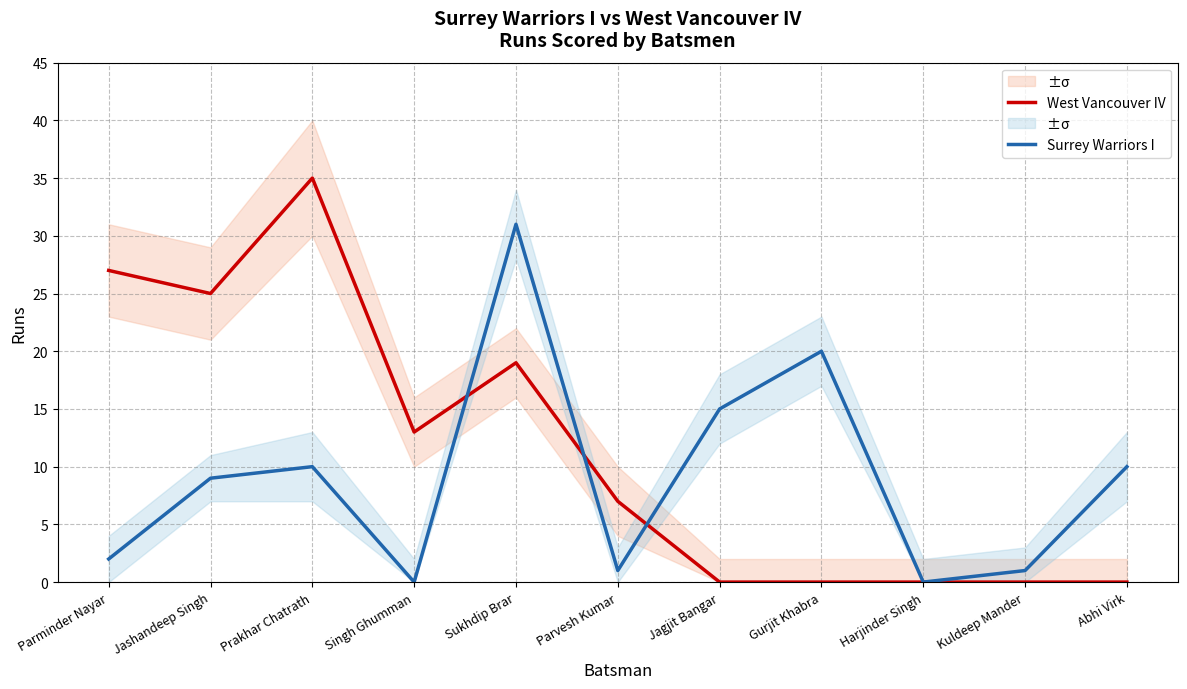

How many lines are shown in the chart?

2